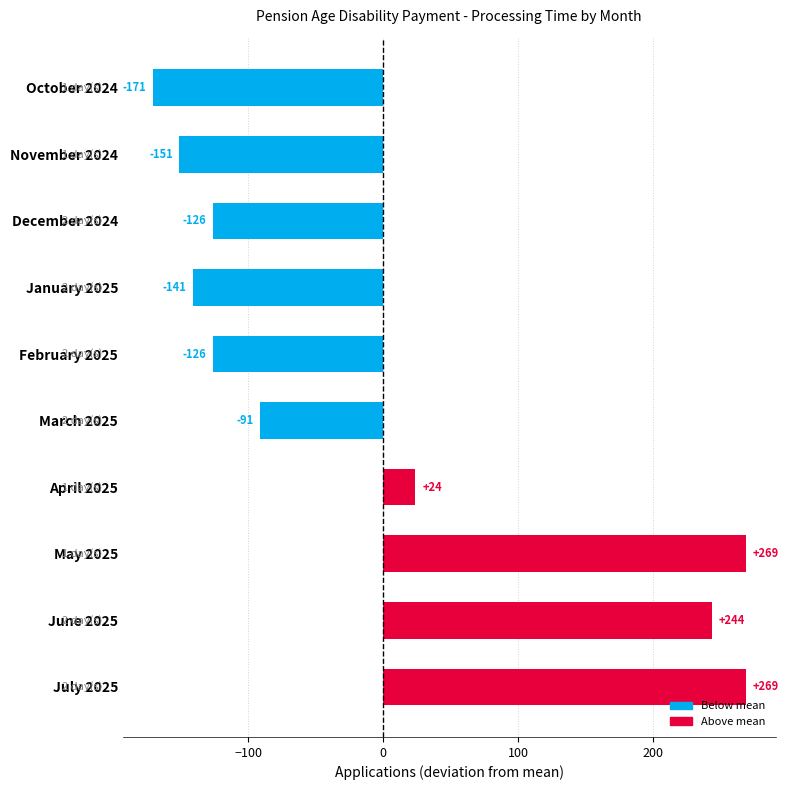

Reading top to bottom, what are all the values shown in this chart?

-171	-151	-126	-141	-126	-91	24	269	244	269